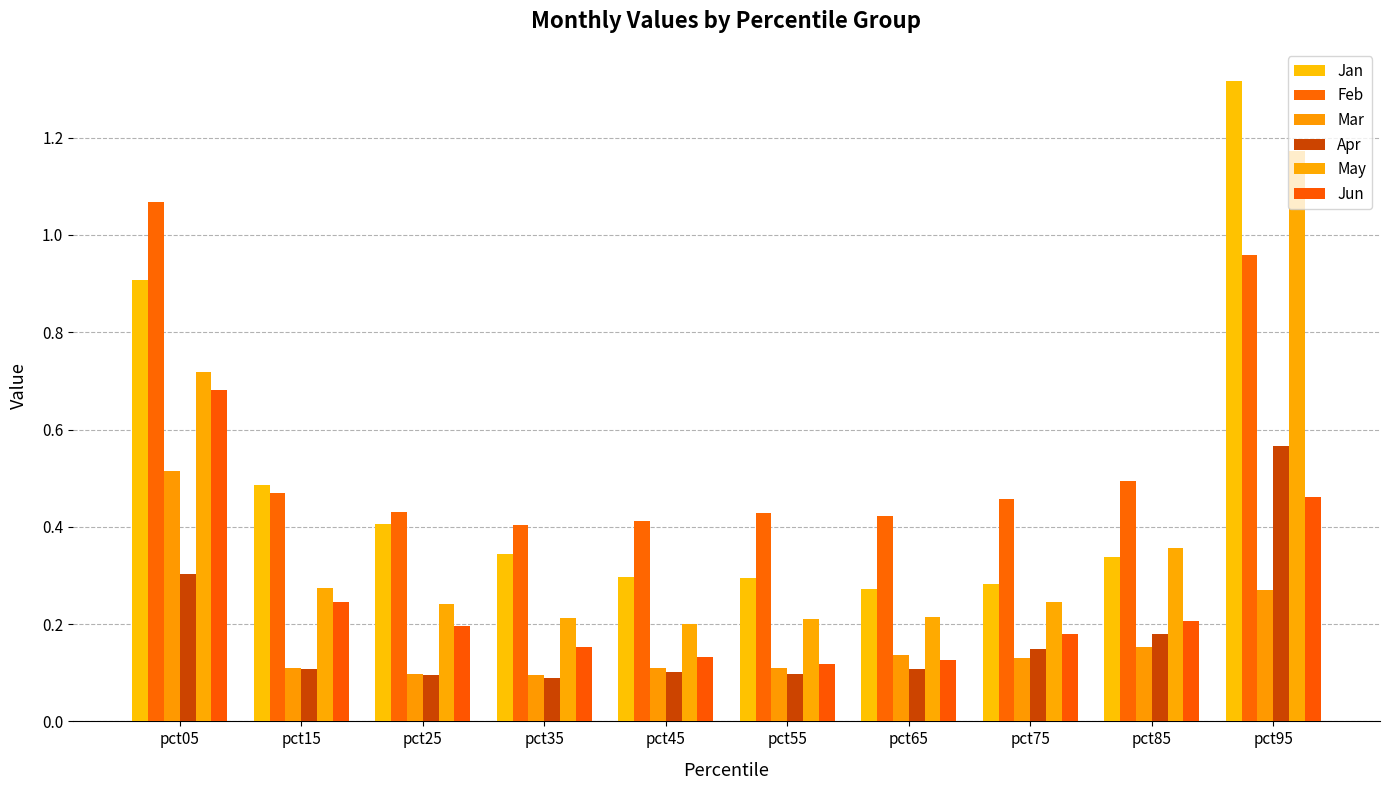

Reading left to right, list all the values displayed in this chart.

Jan: 0.9	0.5	0.4	0.3	0.3	0.3	0.3	0.3	0.3	1.3
Feb: 1.1	0.5	0.4	0.4	0.4	0.4	0.4	0.5	0.5	1.0
Mar: 0.5	0.1	0.1	0.1	0.1	0.1	0.1	0.1	0.2	0.3
Apr: 0.3	0.1	0.1	0.1	0.1	0.1	0.1	0.1	0.2	0.6
May: 0.7	0.3	0.2	0.2	0.2	0.2	0.2	0.2	0.4	1.2
Jun: 0.7	0.2	0.2	0.2	0.1	0.1	0.1	0.2	0.2	0.5